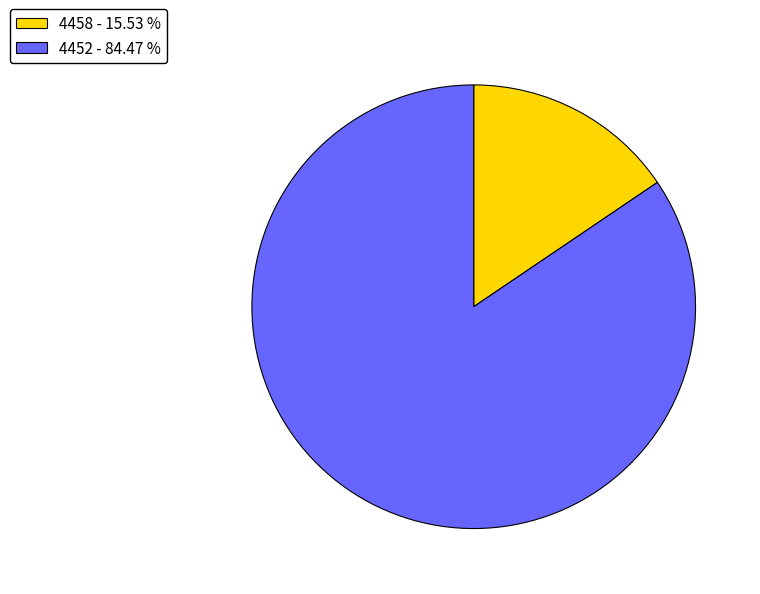

Is the sum of 4458 - 15.53 % and 4452 - 84.47 % greater than half?

Yes